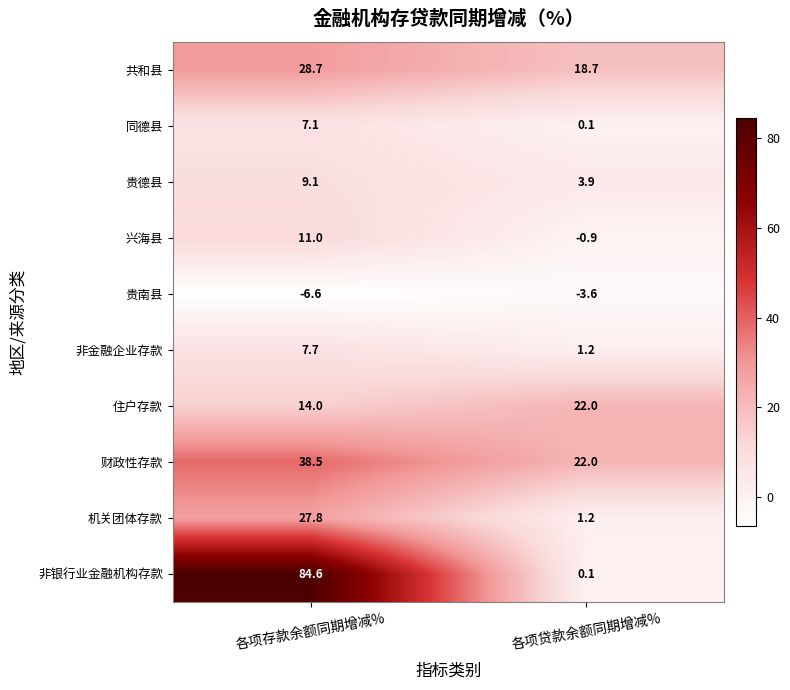

At how many categories does at least one series exceed 23?

1